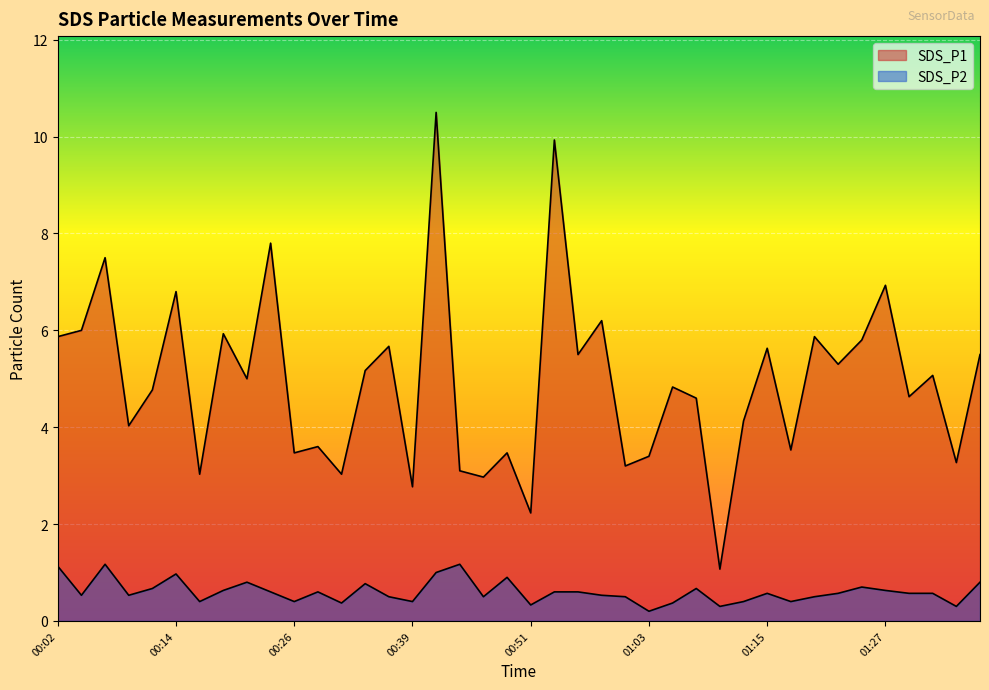

What is the value of the SDS_P2 point at the 1st from the left?

1.1